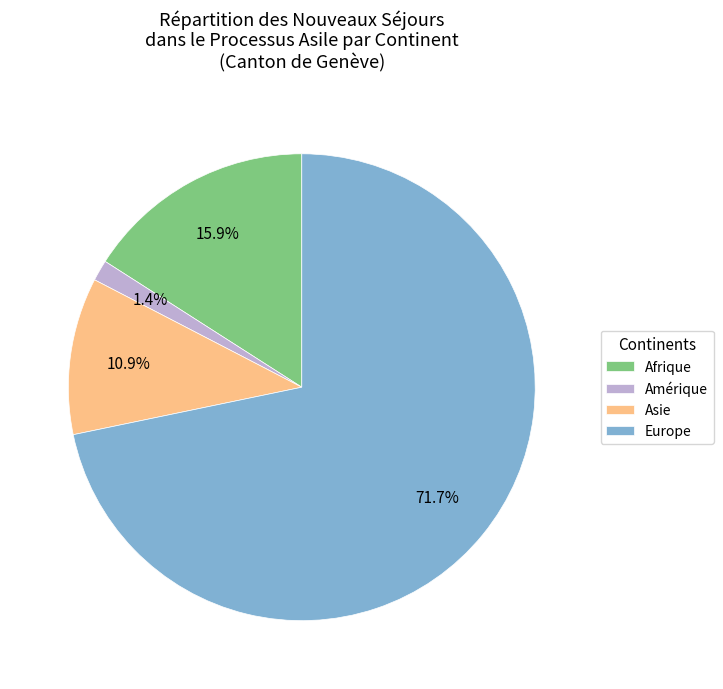

To the nearest percent, what portion does Afrique represent?

16%